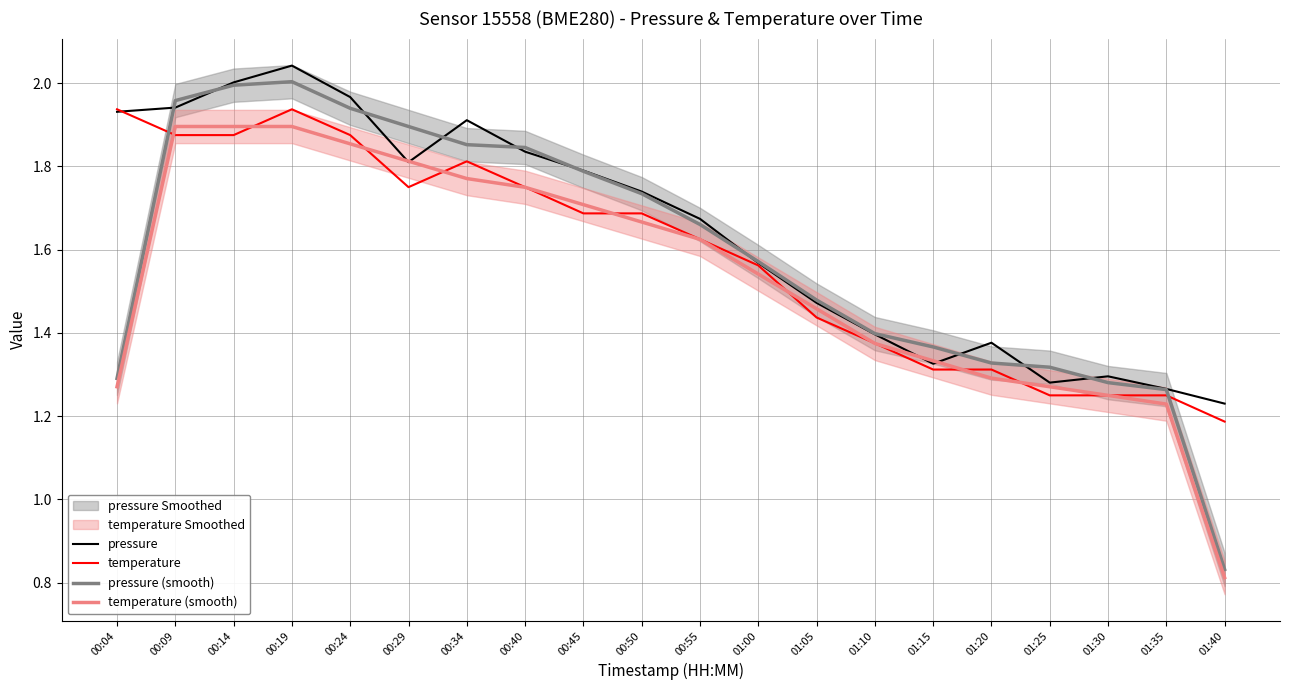

What is the total value across all series at 01:10?

5.5